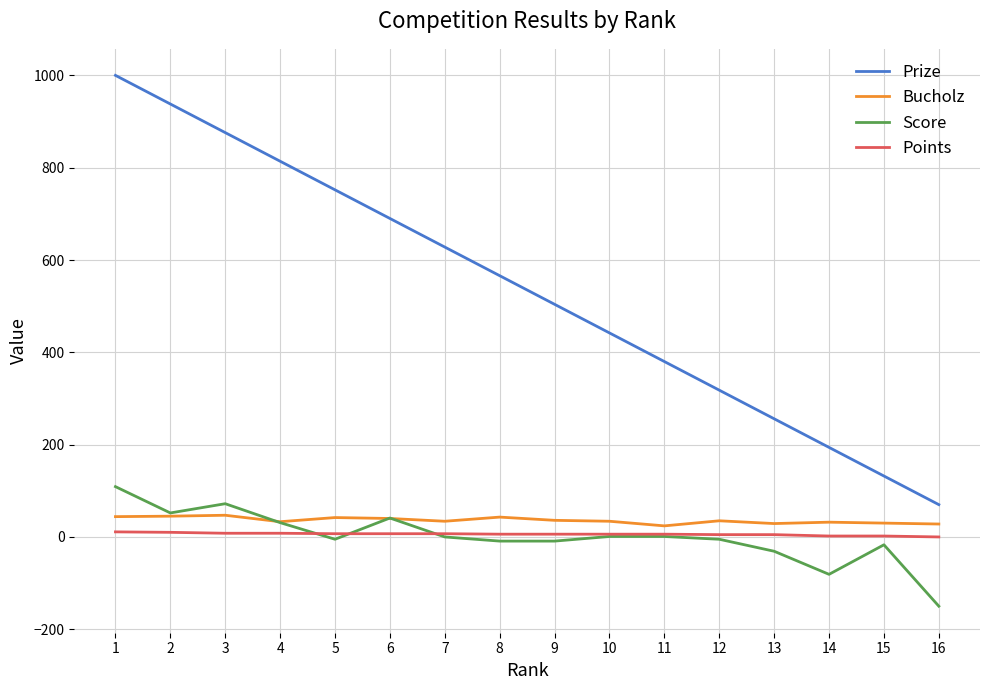

At which category does Score reach its first local valley?

2